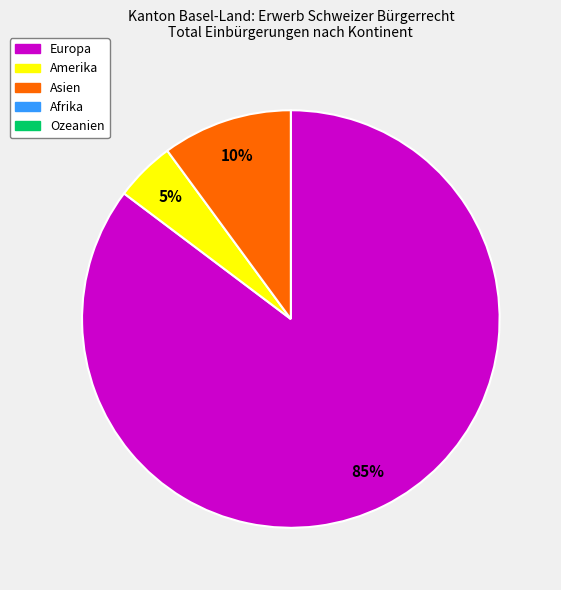

Is there any slice that represents more than half of the pie?

Yes